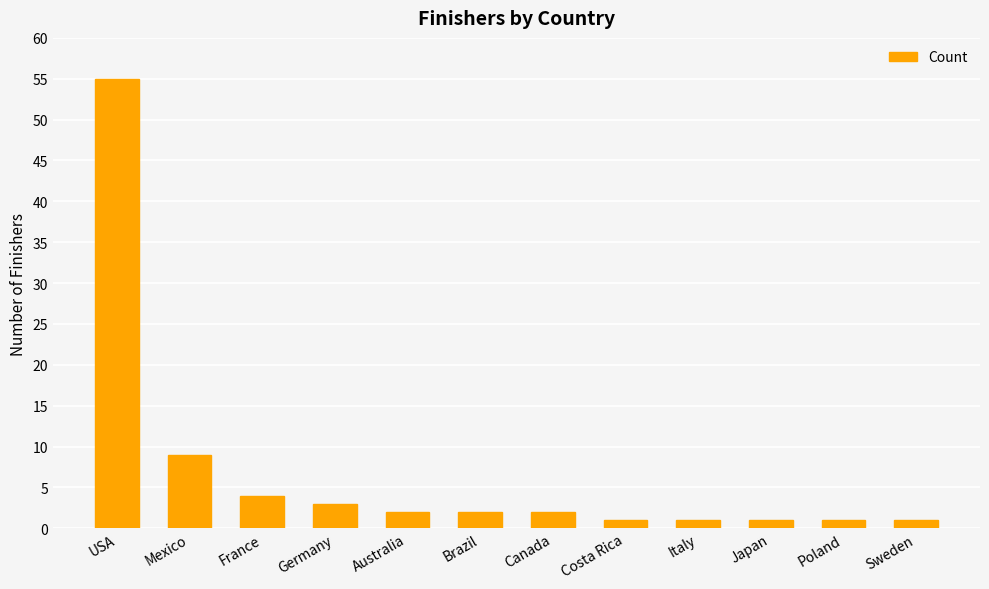

Is it true that the value at Sweden is 1?

True